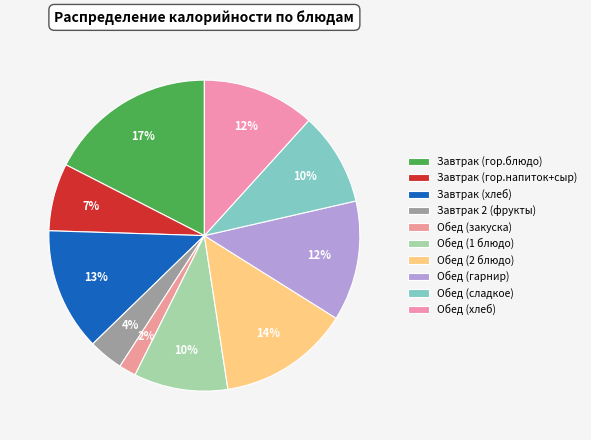

How many segments does this pie chart have?

10